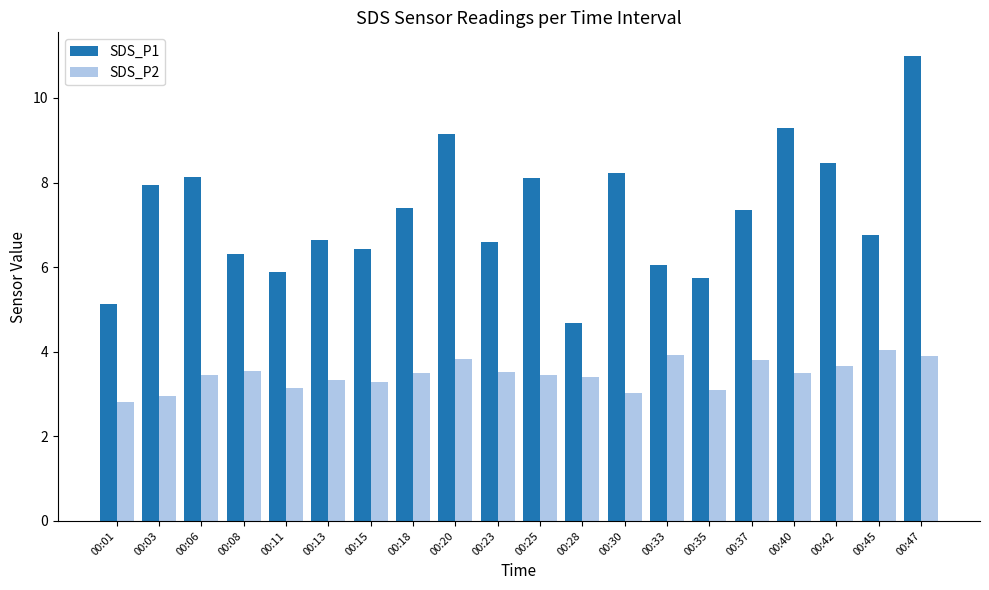

Are the bars horizontal?

No